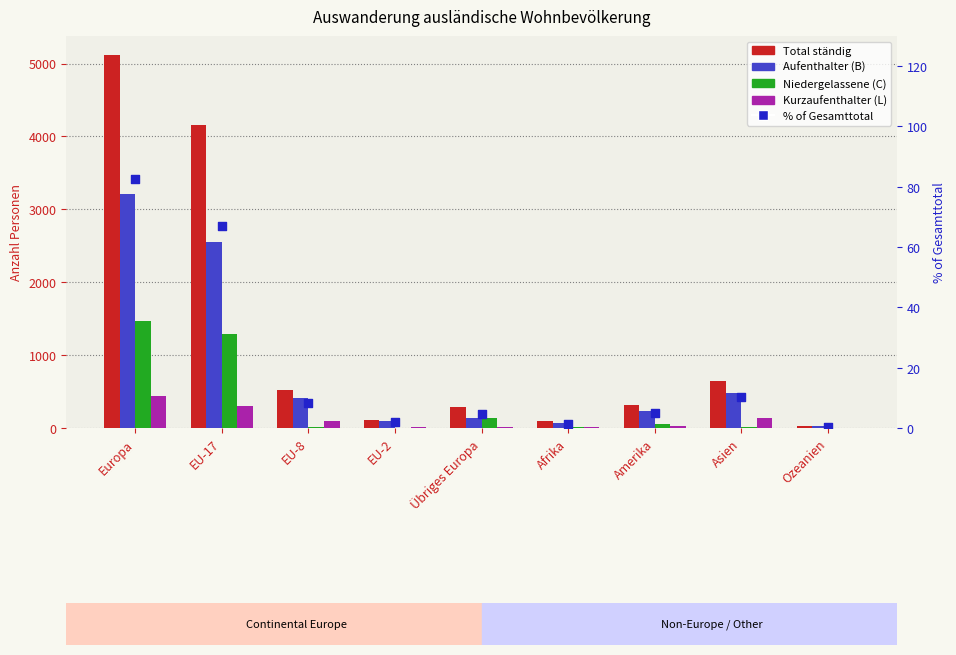

Which series reaches the minimum Y coordinate?

% of Gesamttotal